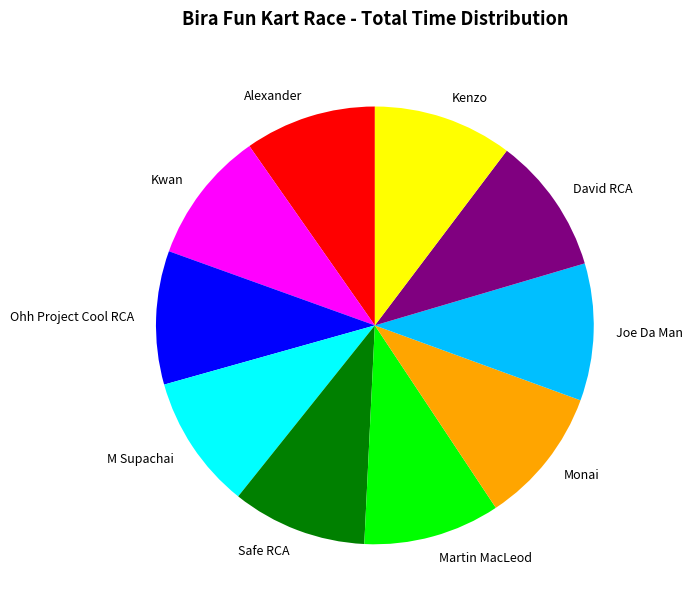

Do M Supachai and Joe Da Man together represent more than half of the pie?

No